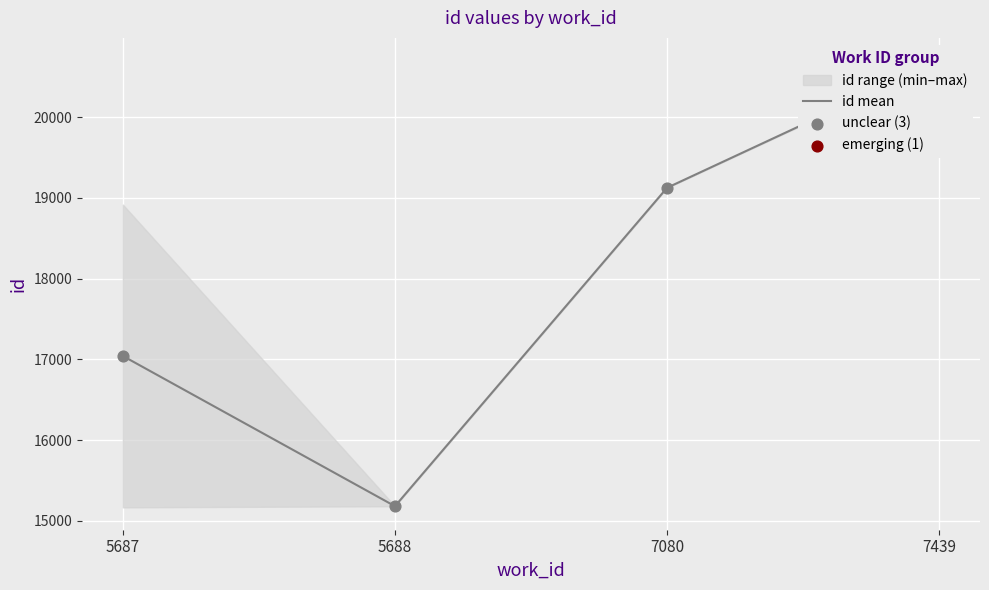

Between 7080 and 5688, which is larger?

7080